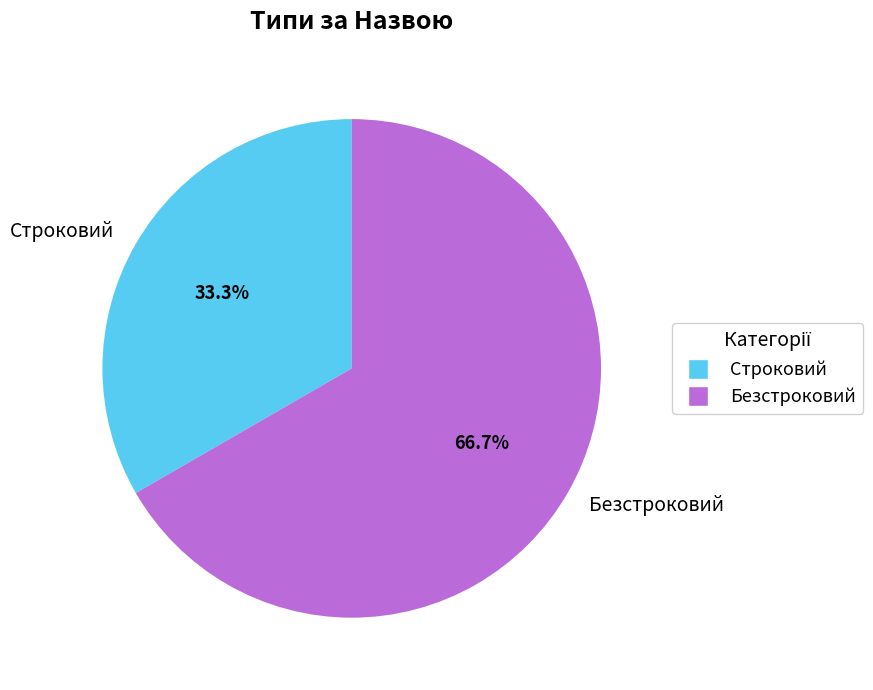

Which category accounts for the majority?

Безстроковий